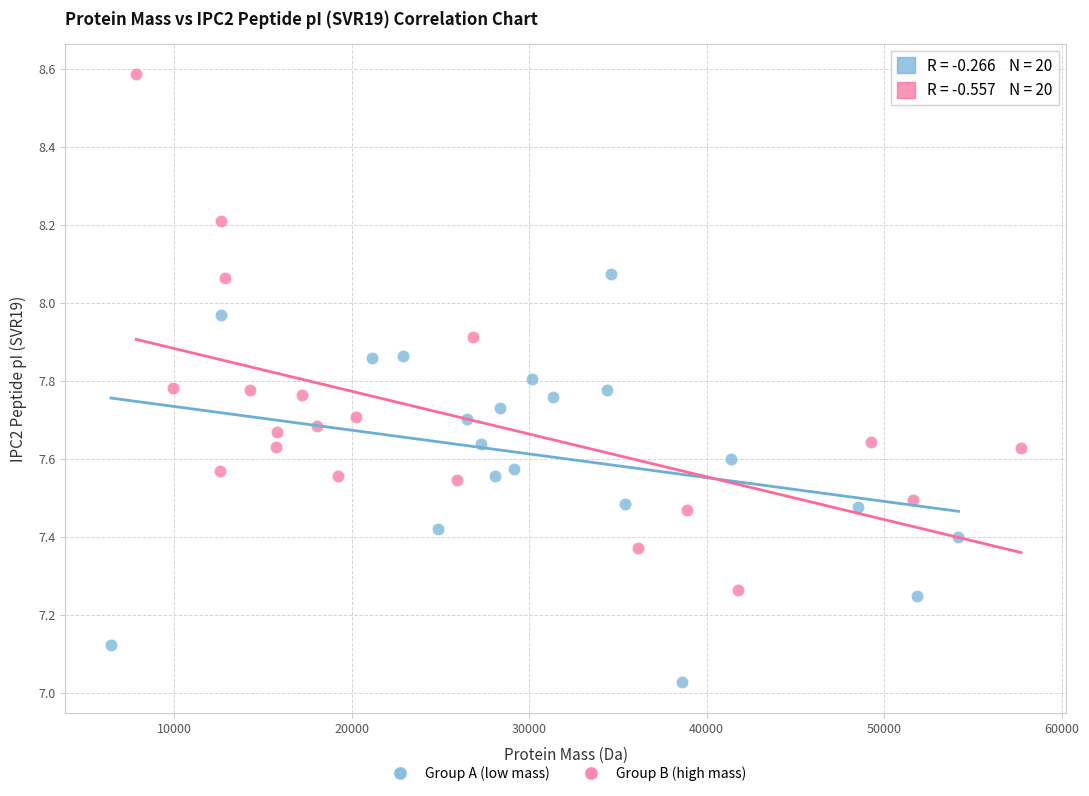

Which series contains the lowest Y value?

Group A (low mass)